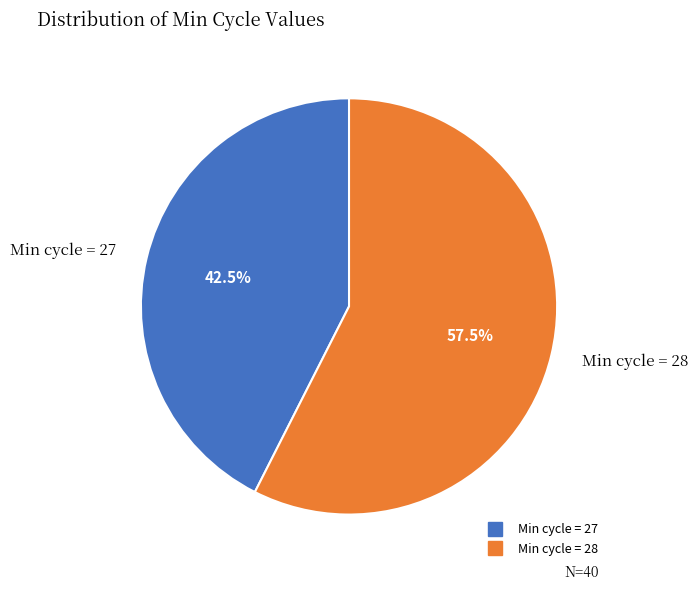

Is there a majority slice in this chart?

Yes